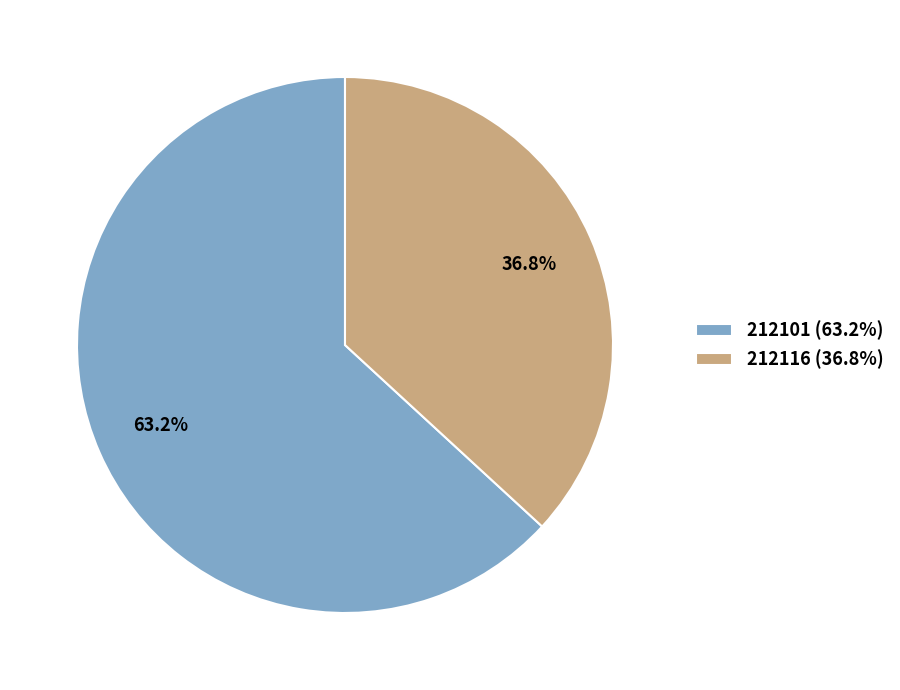

What percentage is the 212101 slice, to the nearest percent?

63%